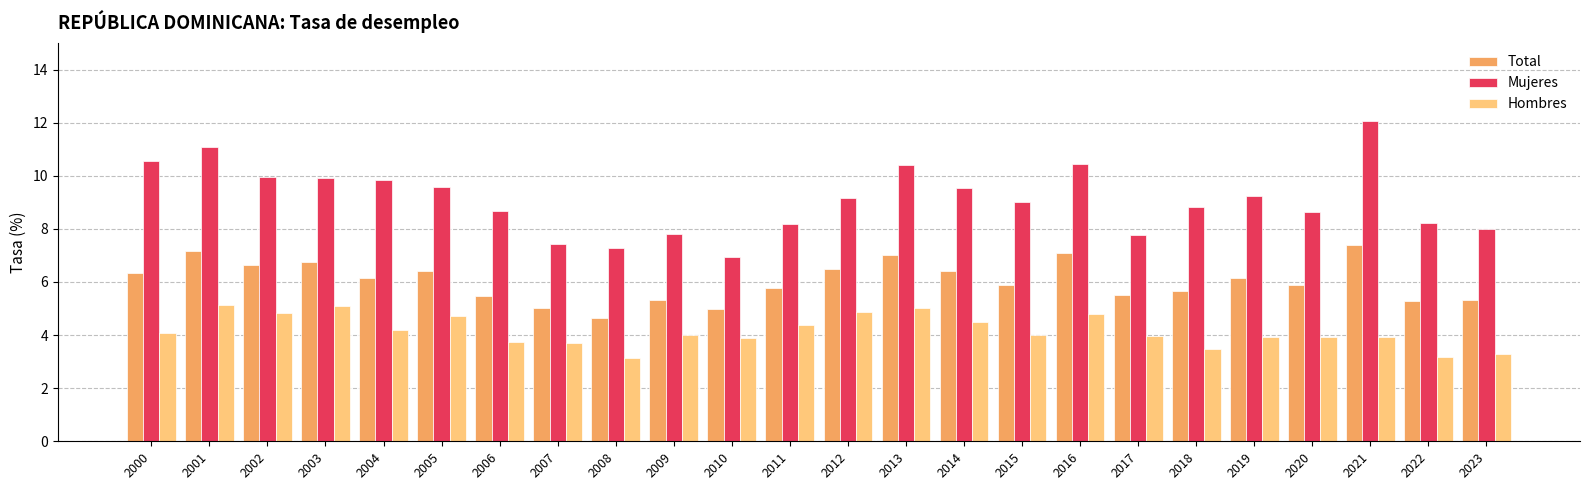

At 2002, list the series in order from smallest to largest.

Hombres, Total, Mujeres